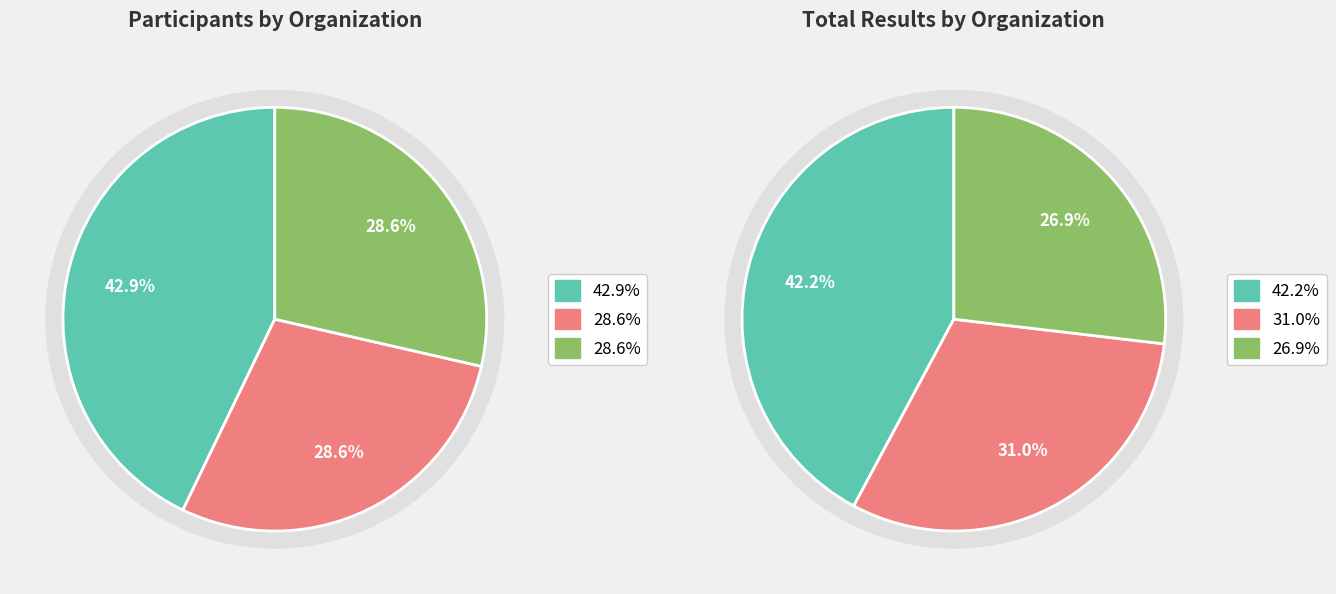

The Liepājas SSS slice represents 14% of the pie. True or false?

False